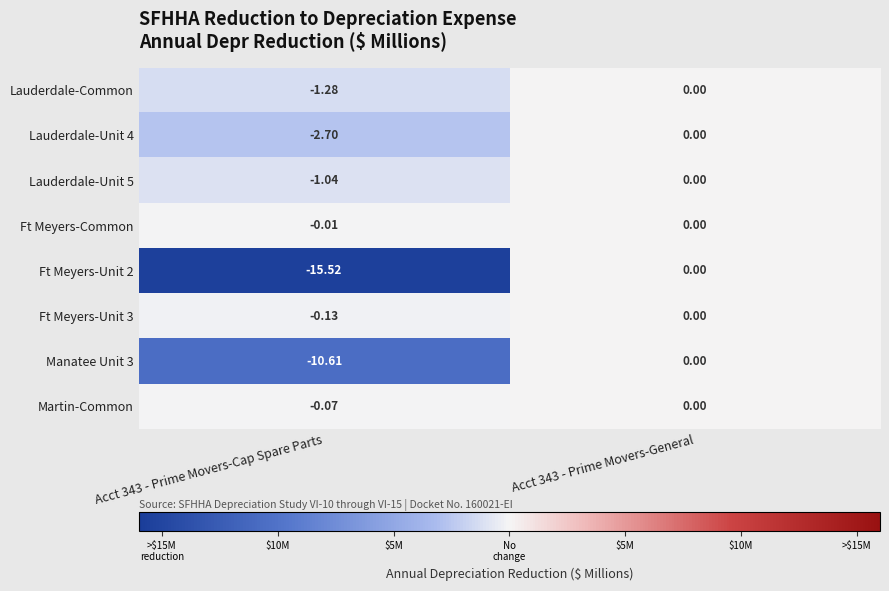

Which series has the largest total across all categories?

Ft Meyers-Common